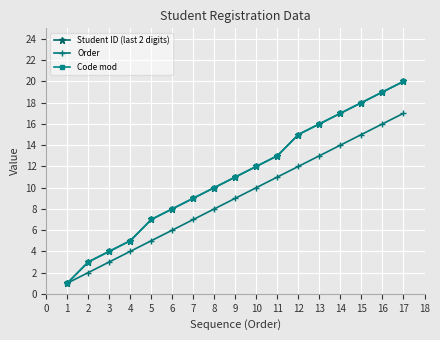

Which series changed the most between 1 and 2?

Student ID (last 2 digits)